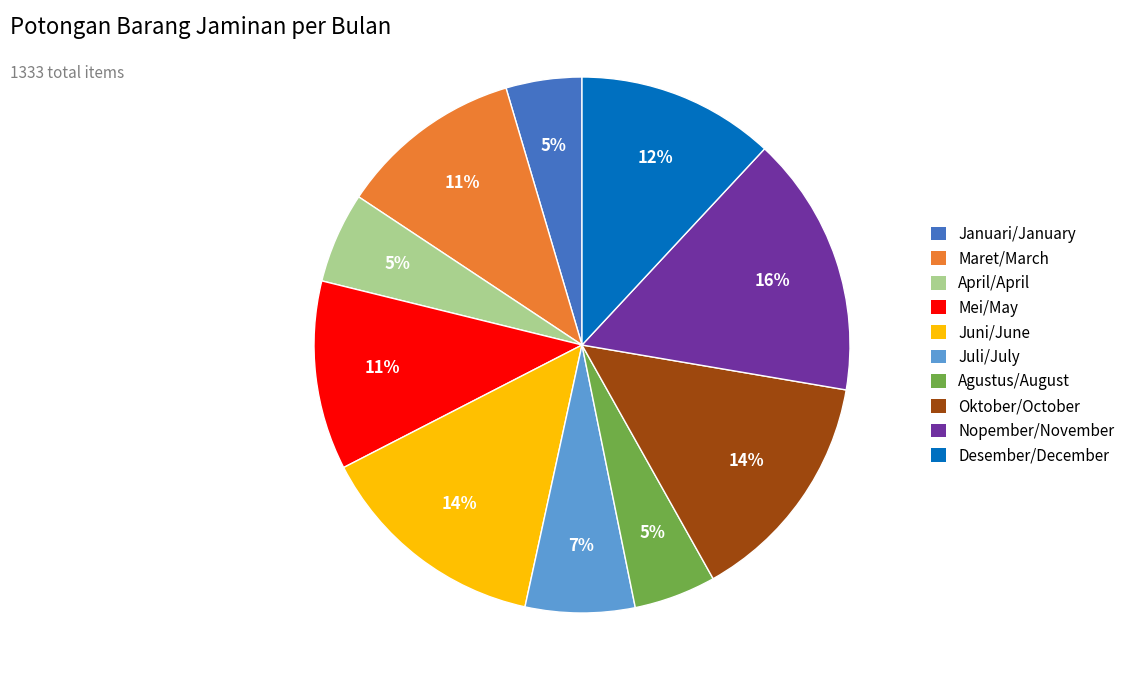

The Januari/January slice represents 5% of the pie. True or false?

True